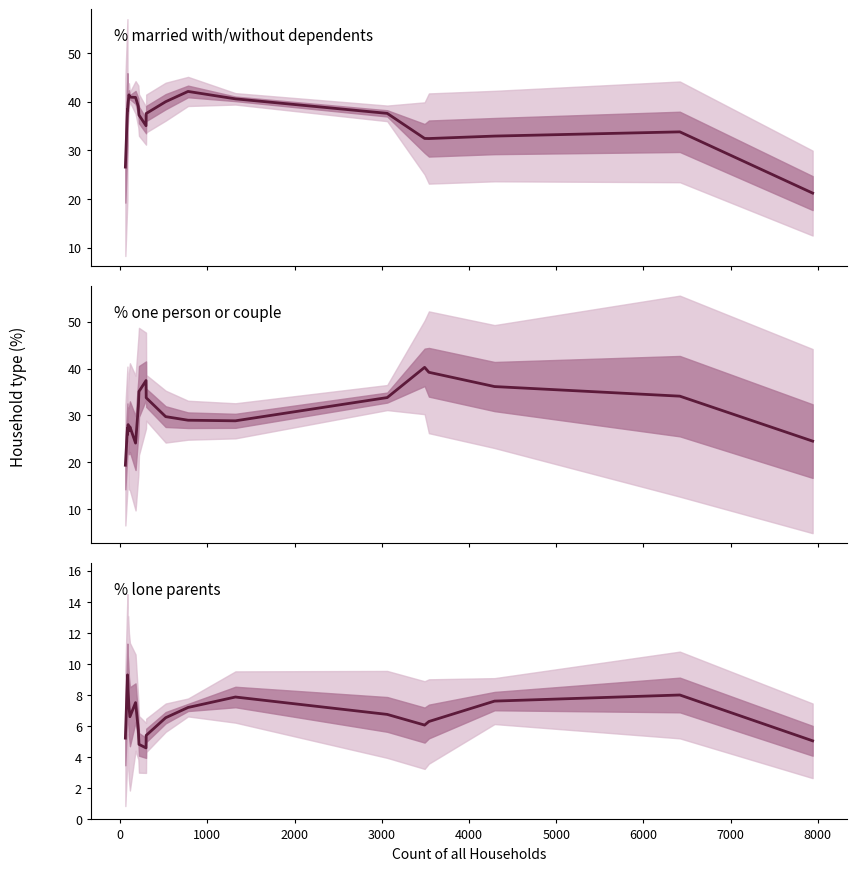

True or false: % of households married with/ without dependents has more than 1 points higher than both neighbors.

True